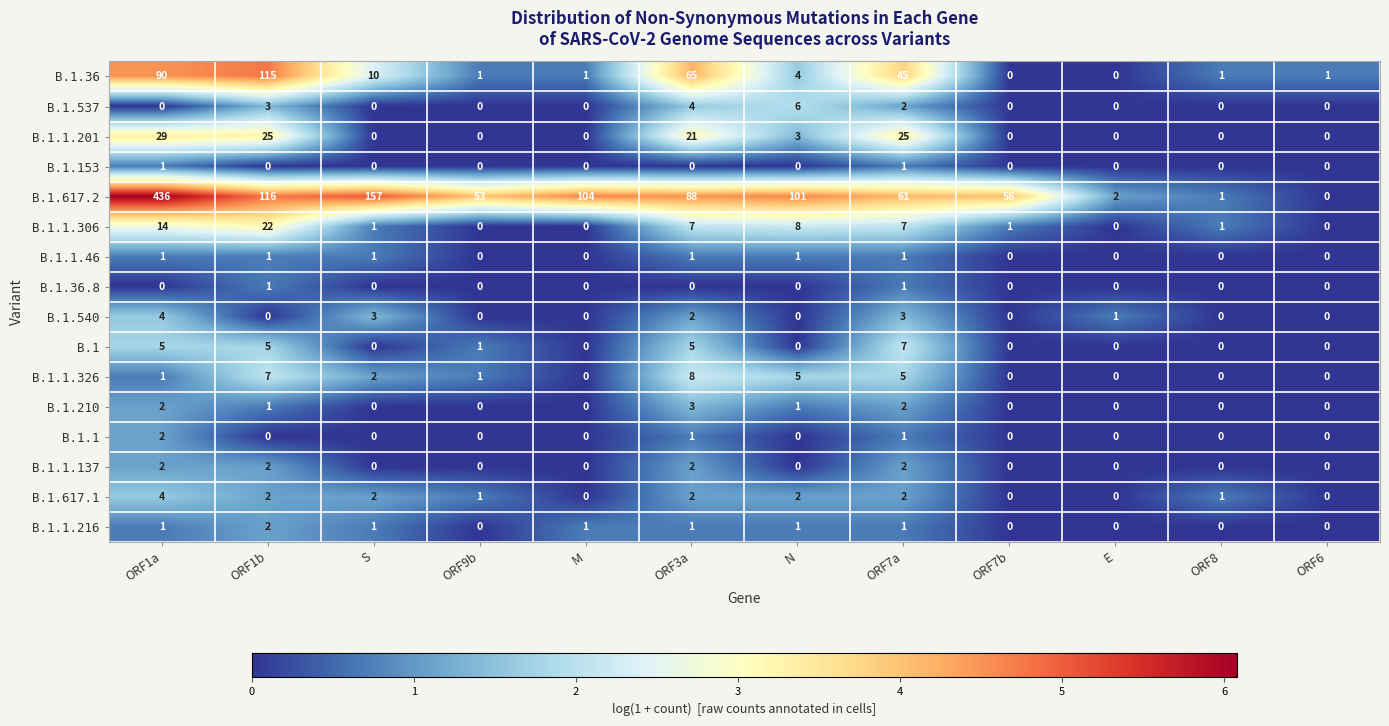

What is the difference between the highest and lowest values at ORF7b?

56